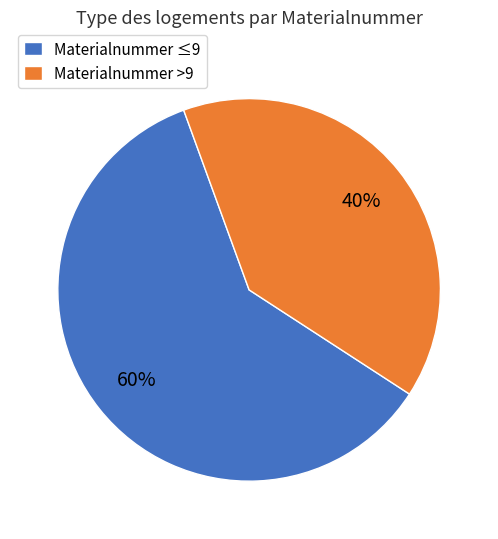

The Materialnummer >9 slice represents 40% of the pie. True or false?

True